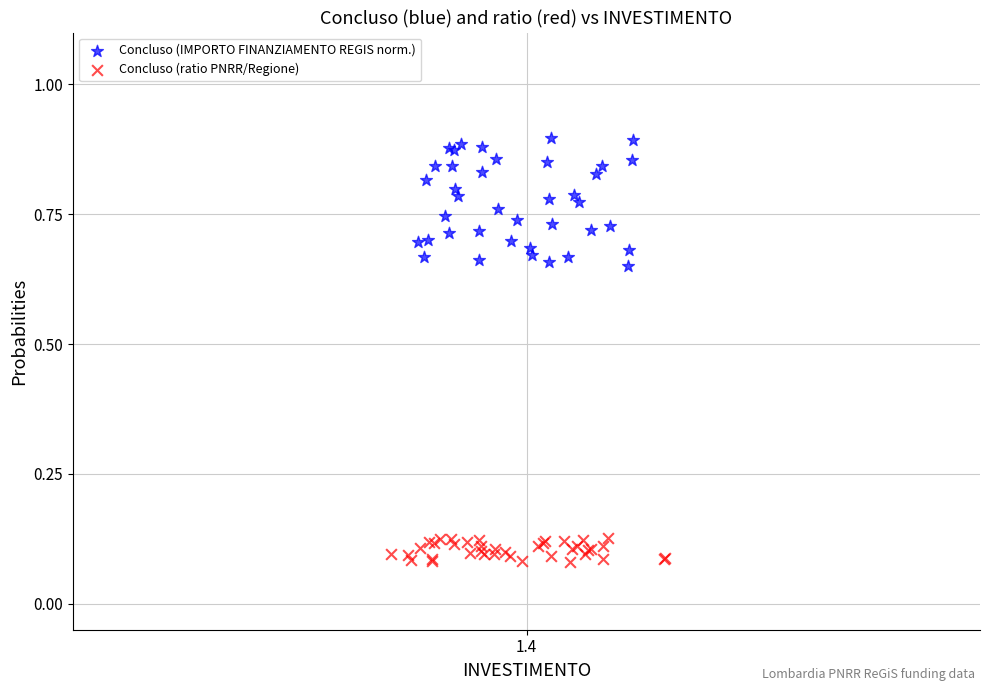

Which series has the largest Y range (max minus min)?

Concluso (IMPORTO FINANZIAMENTO REGIS norm.)